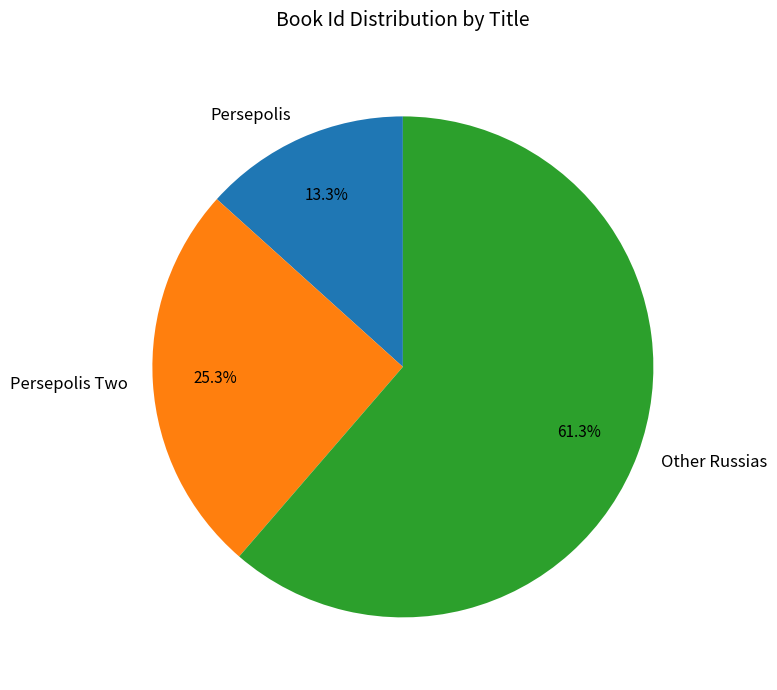

To the nearest percent, what portion does Persepolis Two represent?

25%